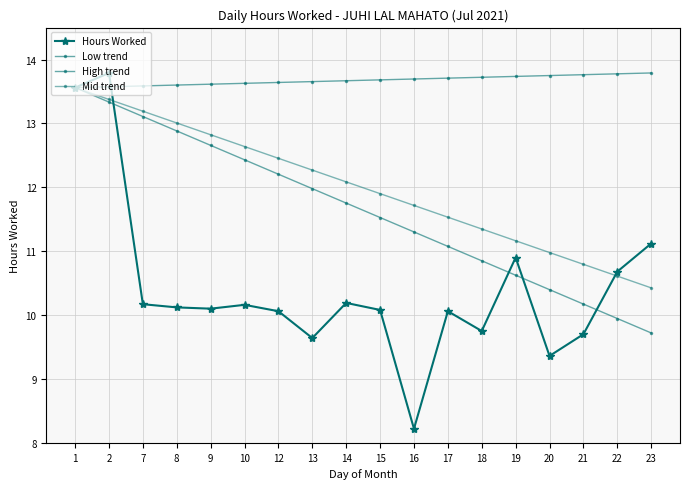

True or false: Low trend has a value of 7.8 at 15.

False